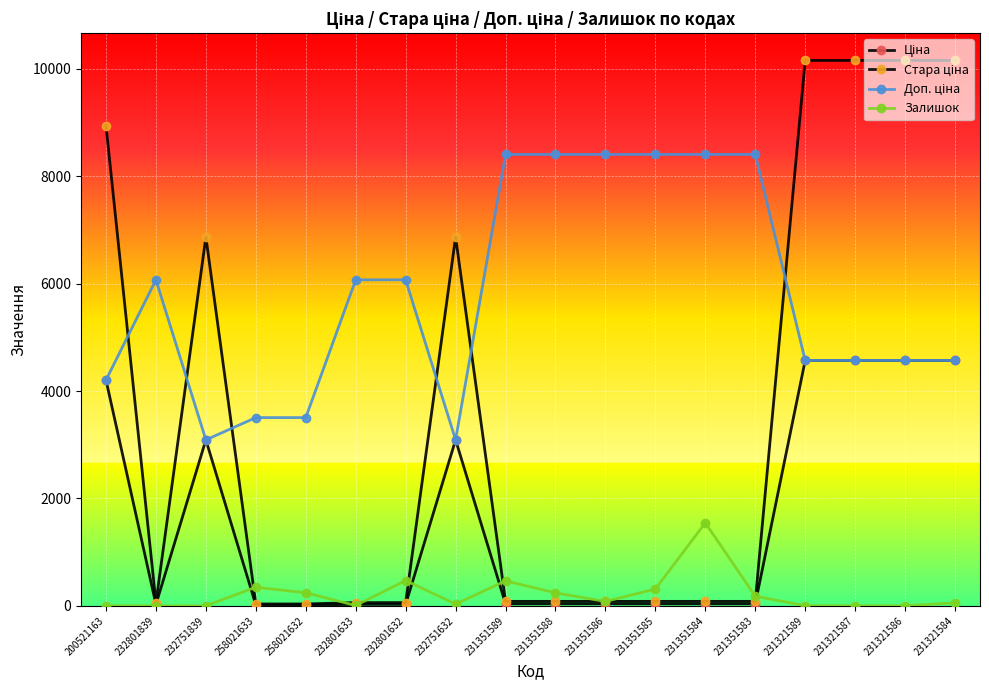

Where is Залишок nearest to the value 772?

232801632